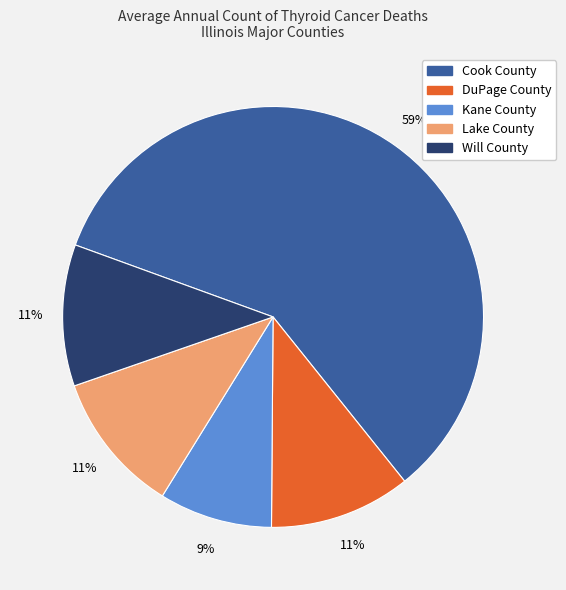

Is Cook County the majority of the pie?

Yes